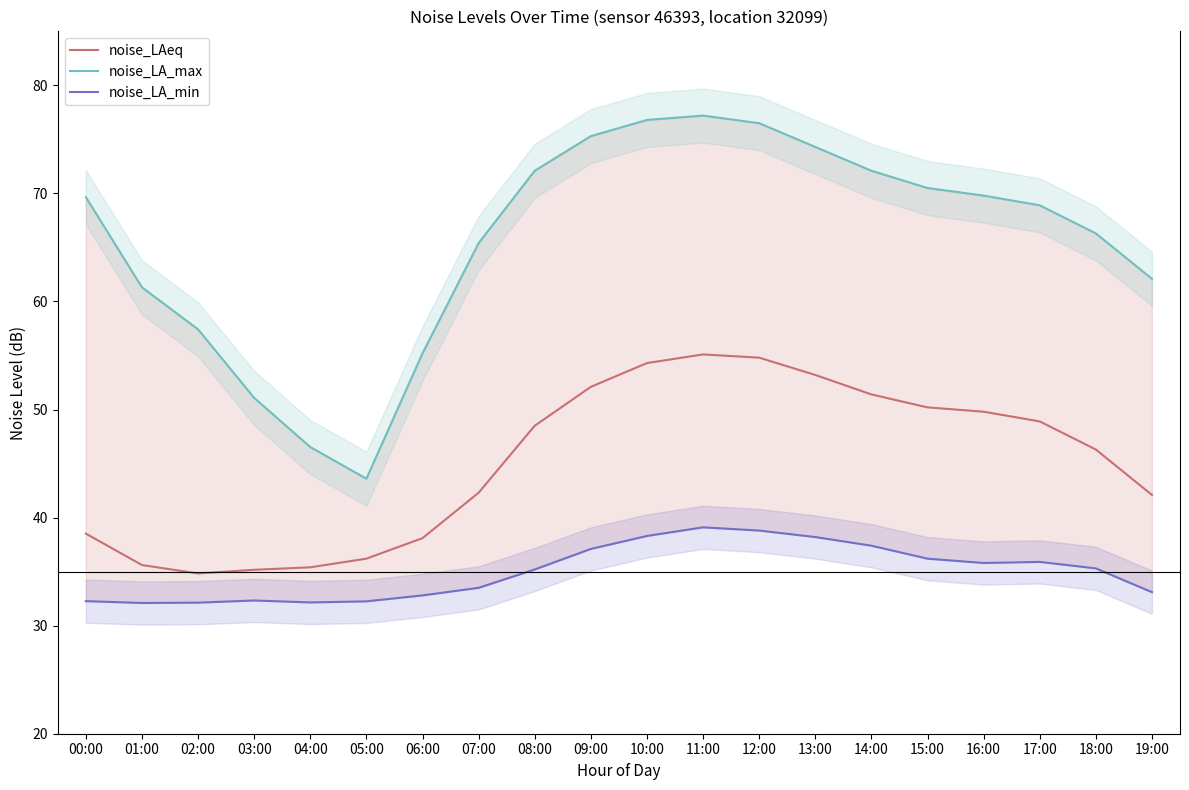

List the labels in order of noise_LAeq value, smallest first.

02:00, 03:00, 04:00, 01:00, 05:00, 06:00, 00:00, 19:00, 07:00, 18:00, 08:00, 17:00, 16:00, 15:00, 14:00, 09:00, 13:00, 10:00, 12:00, 11:00